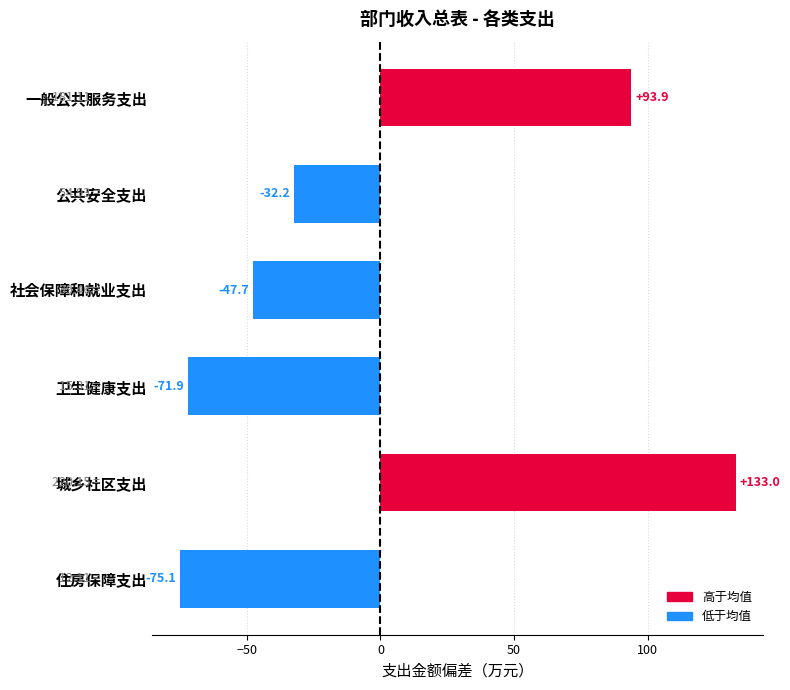

Rank the categories by value from highest to lowest.

城乡社区支出, 一般公共服务支出, 公共安全支出, 社会保障和就业支出, 卫生健康支出, 住房保障支出